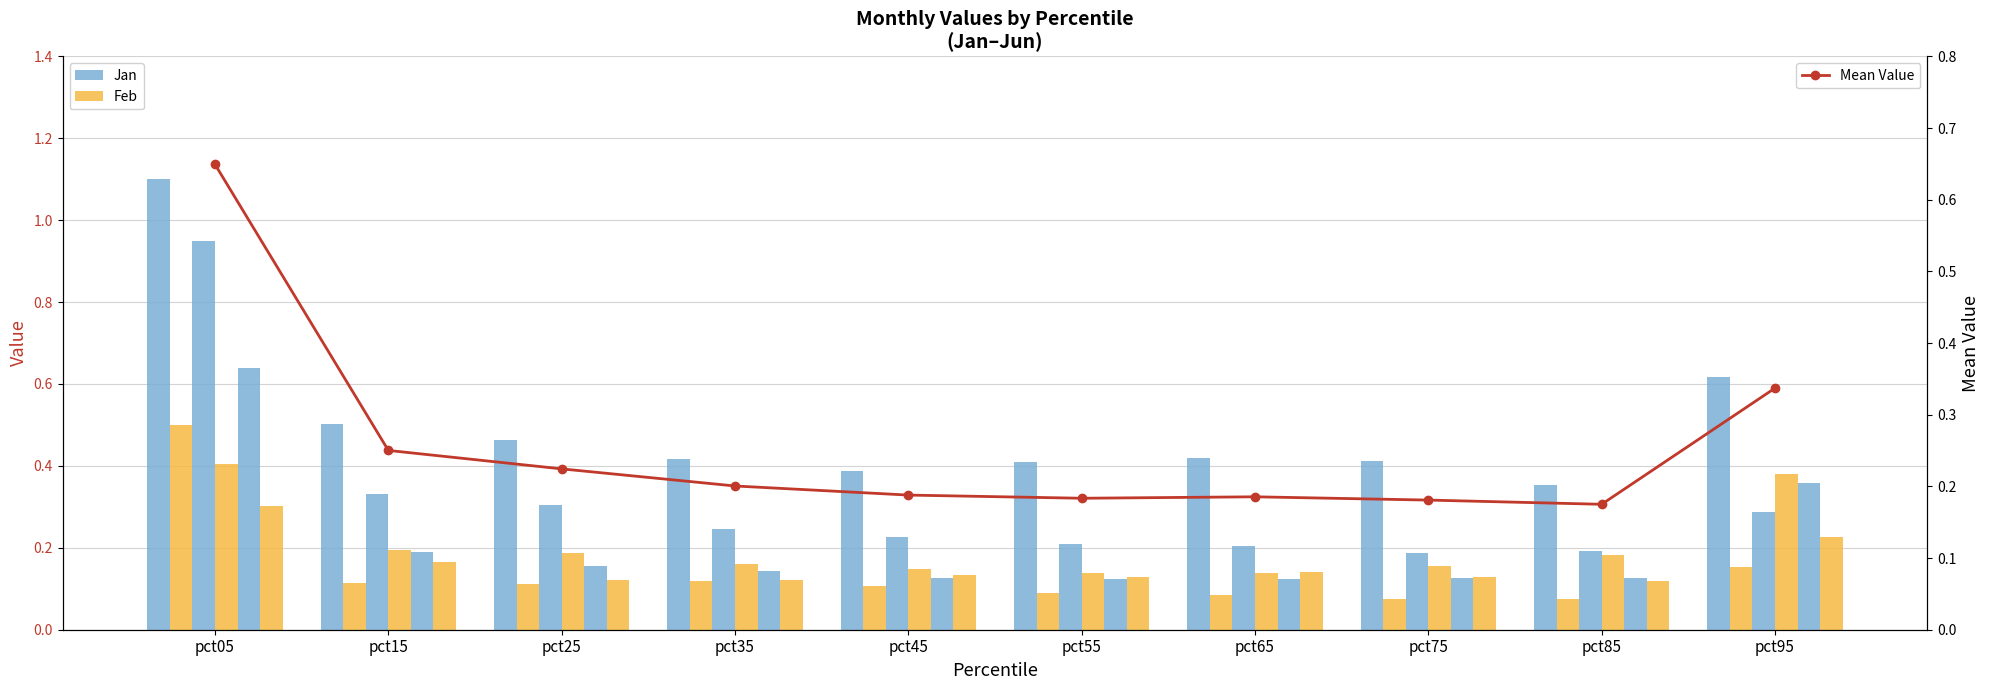

How many categories are shown in the chart?

10